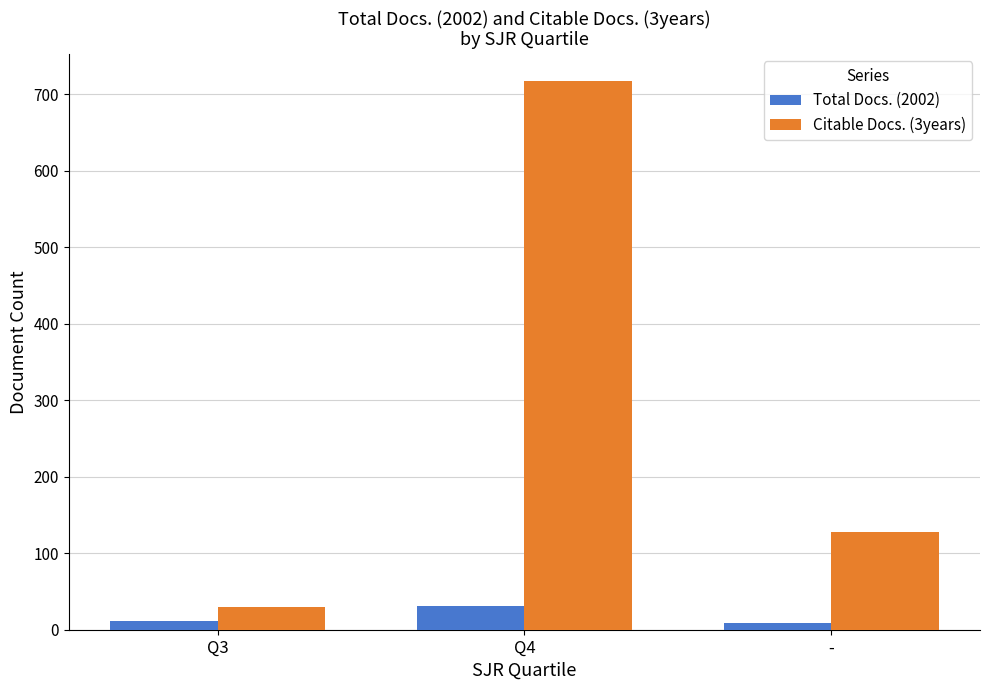

How many groups of bars are there?

3